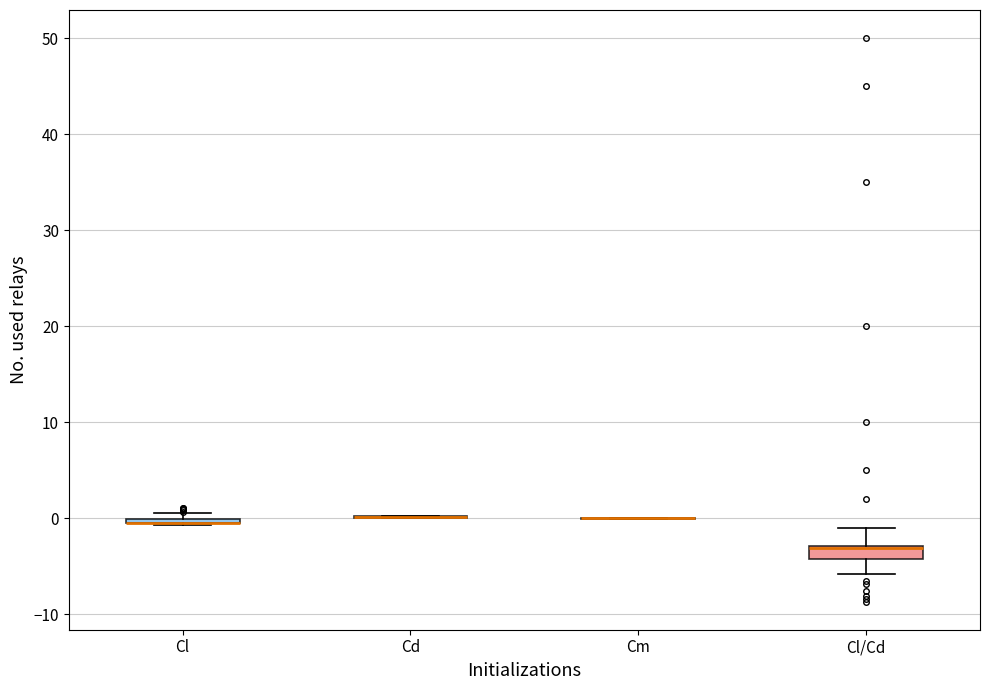

Where is the lower edge of the box for Cl on the y-axis? The values are not printed on the chart, so give them approximately, as read against the axis.

-1